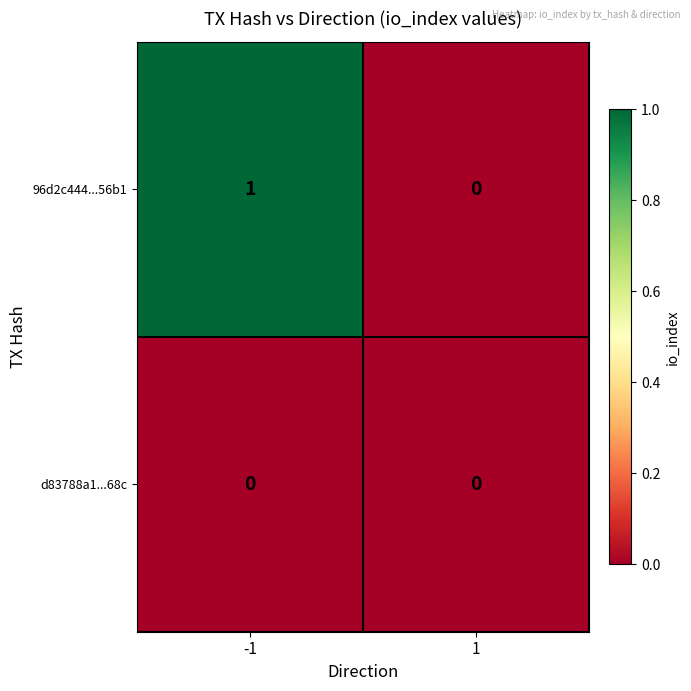

Is the value of d83788a1...68c at 1 greater than the value of 96d2c444...56b1 at -1?

No